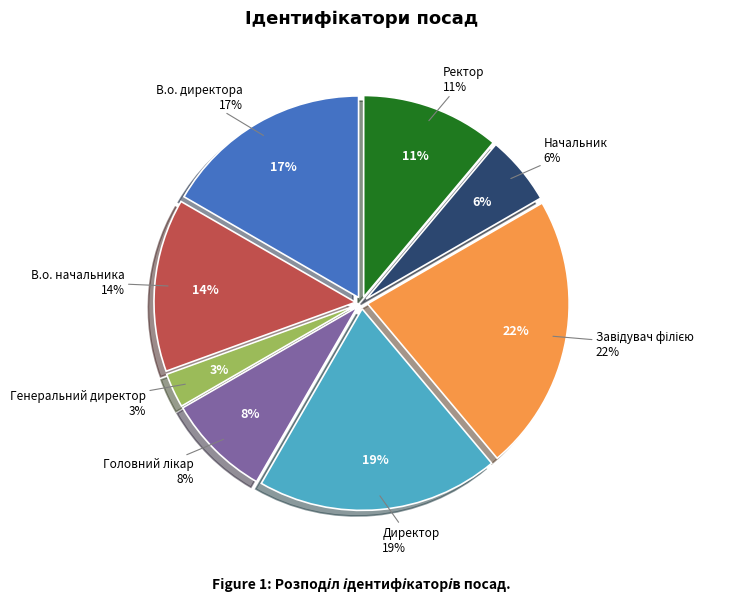

Does В.о. директора represent more than half of the total?

No